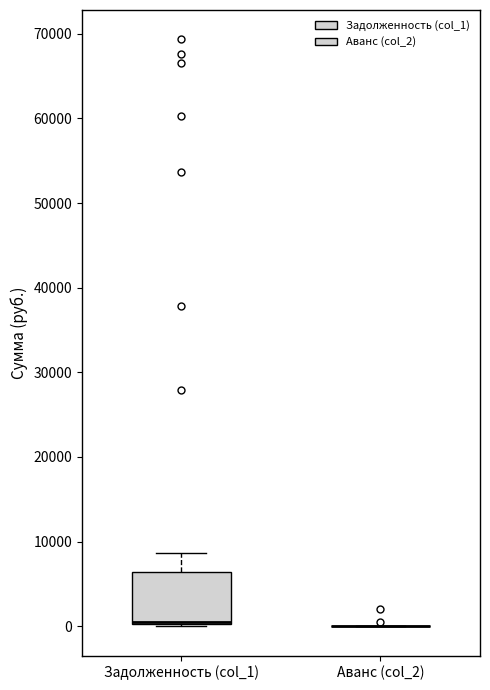

Reading left to right, read every box against the y-axis: the position of its median line, the range the box covers, and the ends of its whiskers. The values are not printed on the chart, so give them approximately, as read against the axis.

Задолженность (col_1): median 1000 (drawn on the box's lower edge), box 0 to 6000, whiskers 0 to 9000
Аванс (col_2): box collapsed to a line at 0, whiskers 0 to 0